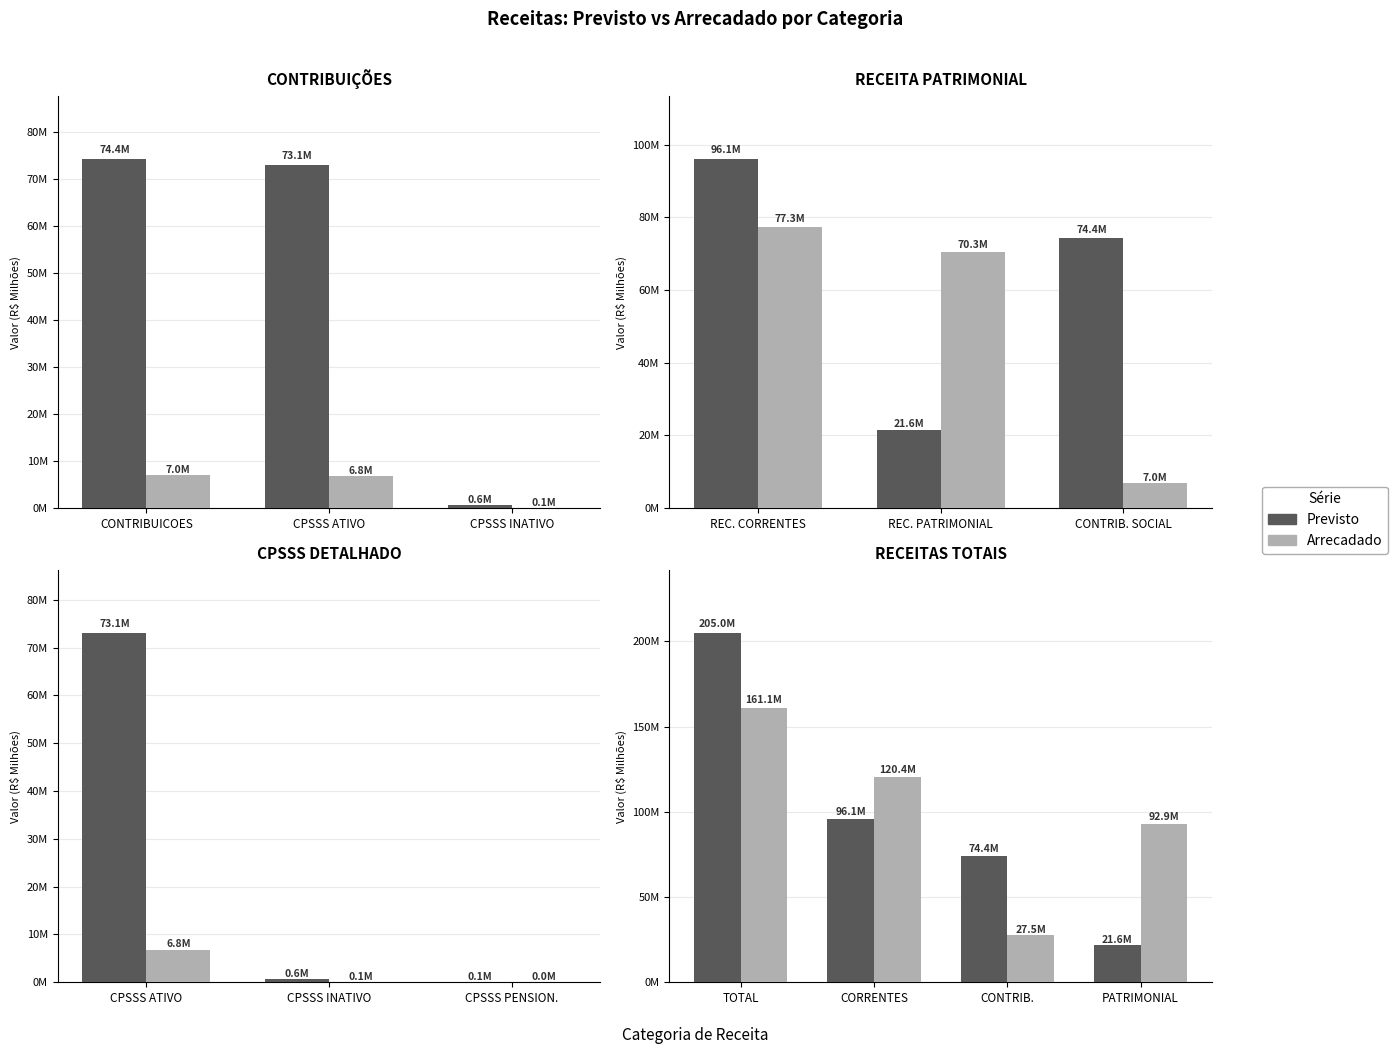

Which has a higher value, CORRENTES or TOTAL?

TOTAL